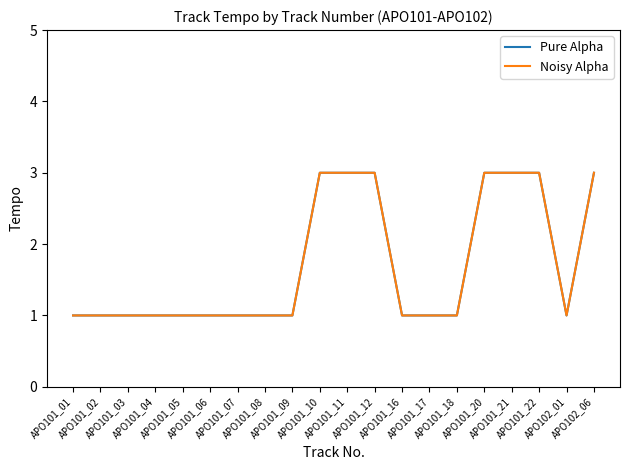

True or false: Noisy Alpha has more than 1 points higher than both neighbors.

False